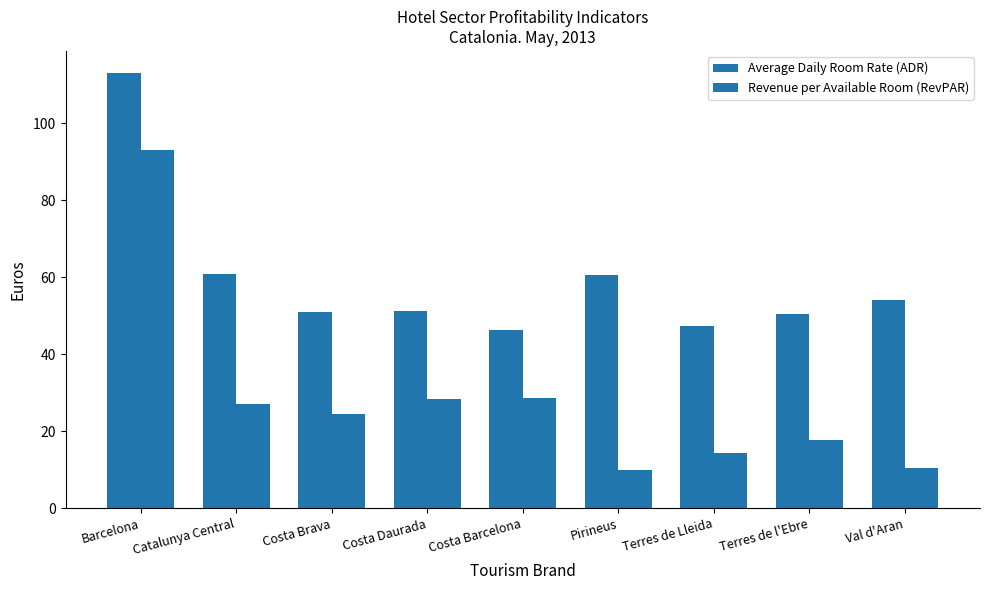

How many series are shown in this chart?

2